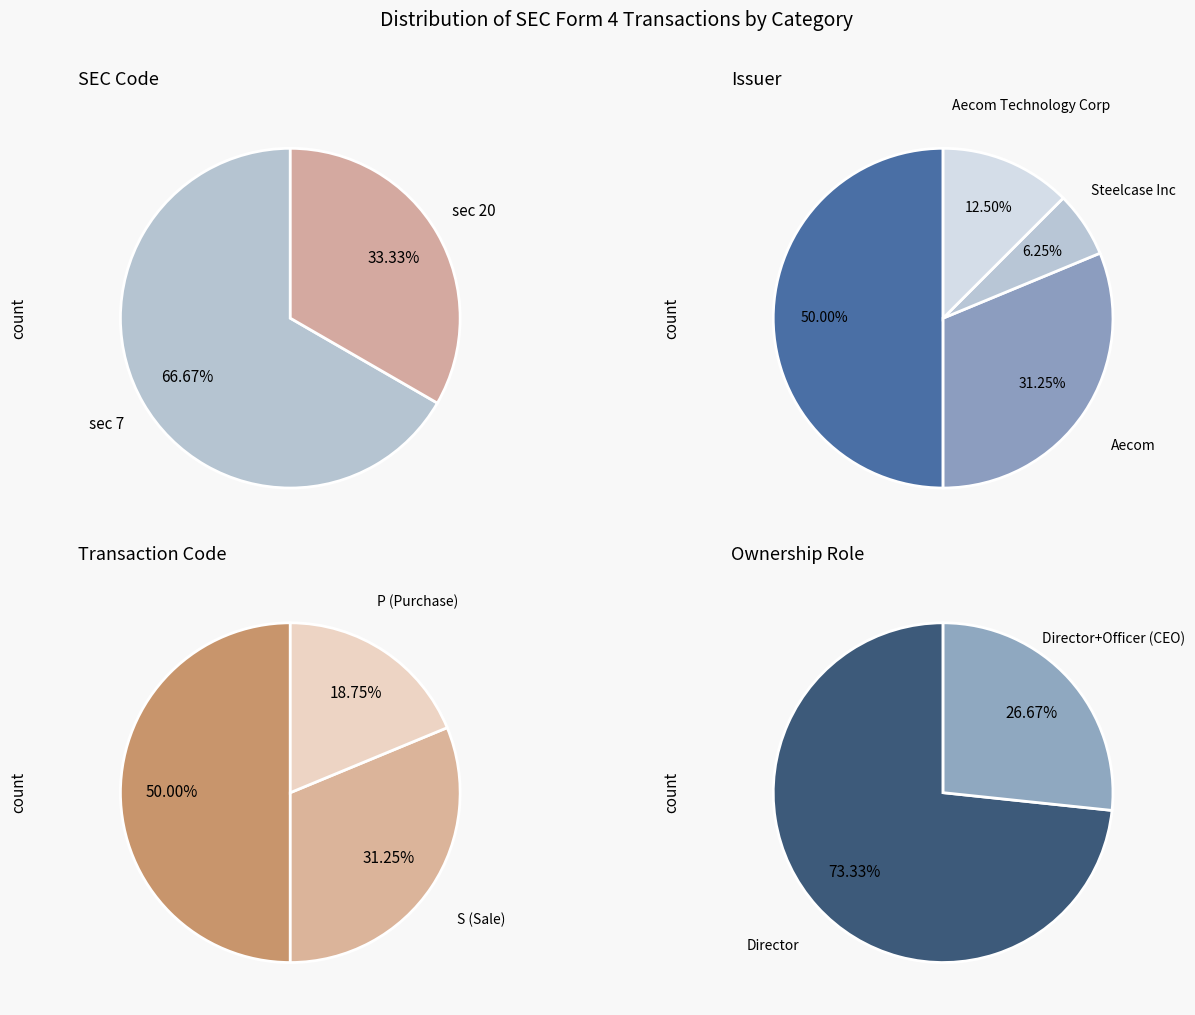

What percentage is the sec_20 slice, to the nearest percent?

33%